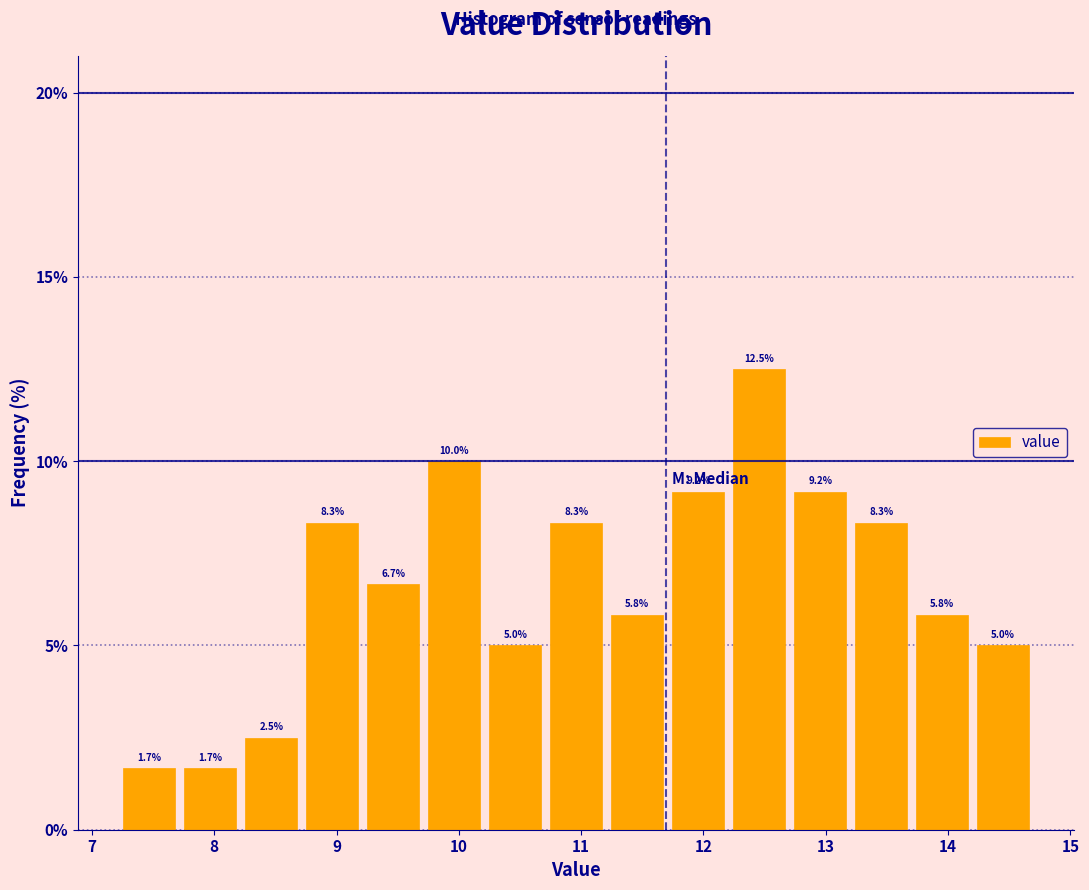

What is the height of the bar covering 8.2 to 8.7 on the x-axis? The bar edges are not printed on the chart, so give them approximately, as read against the axis.

2.5